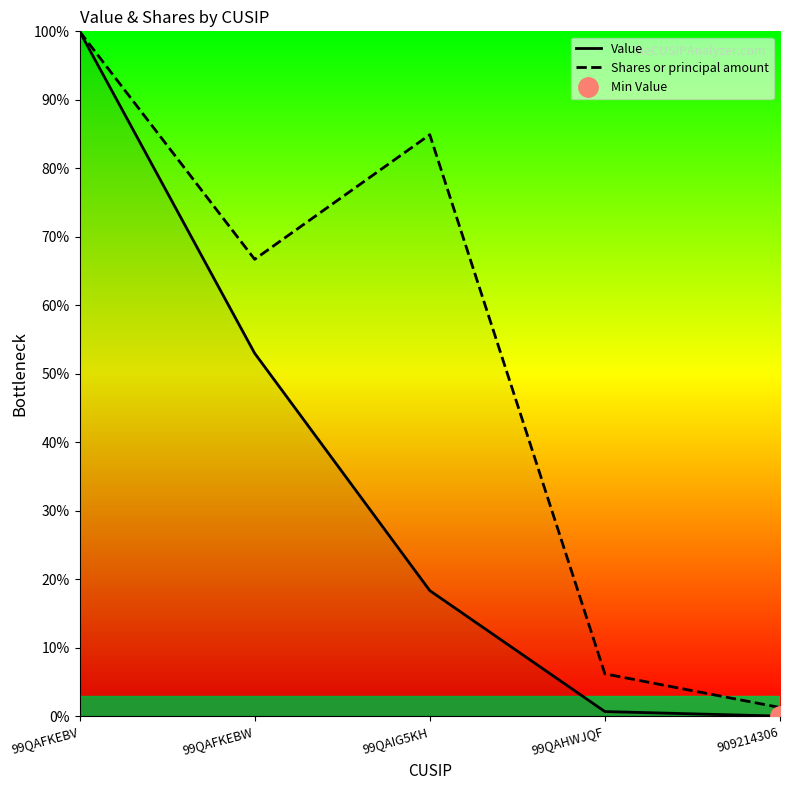

Where is the first local minimum for Shares or principal amount?

99QAFKEBW